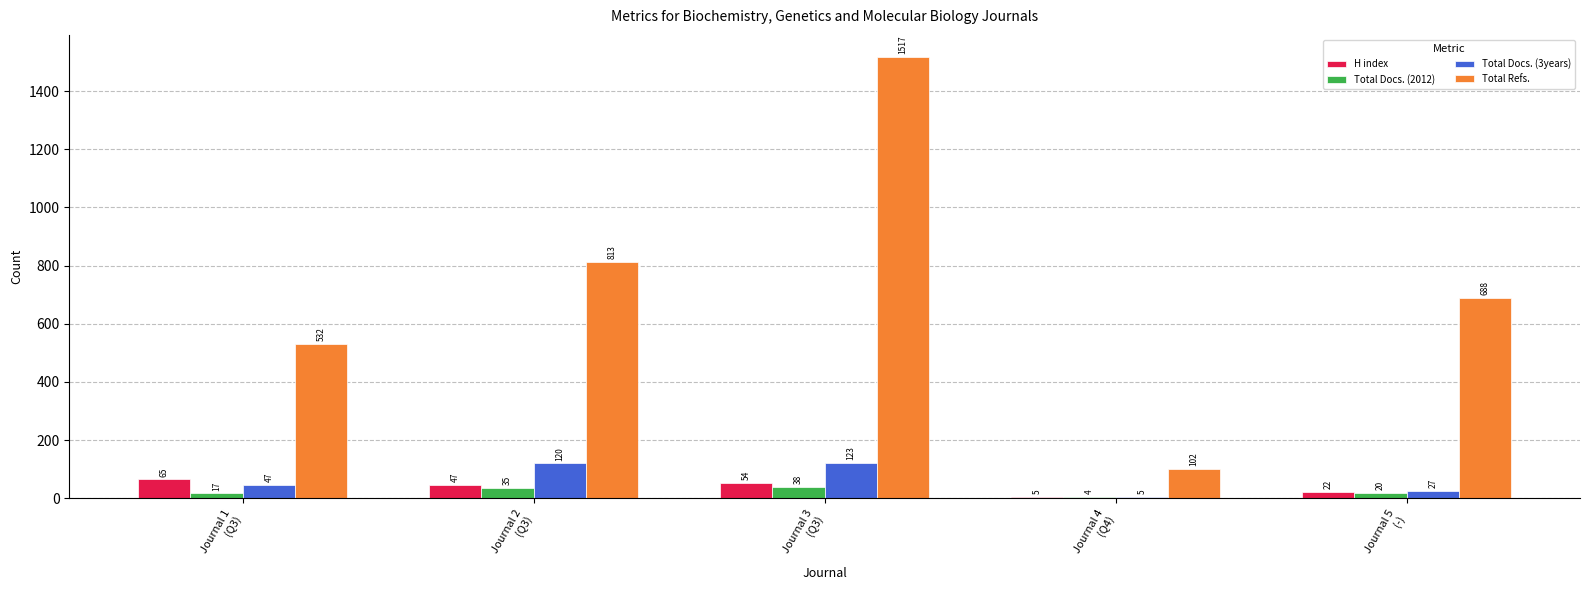

How many H index values are between 22 and 54?

3